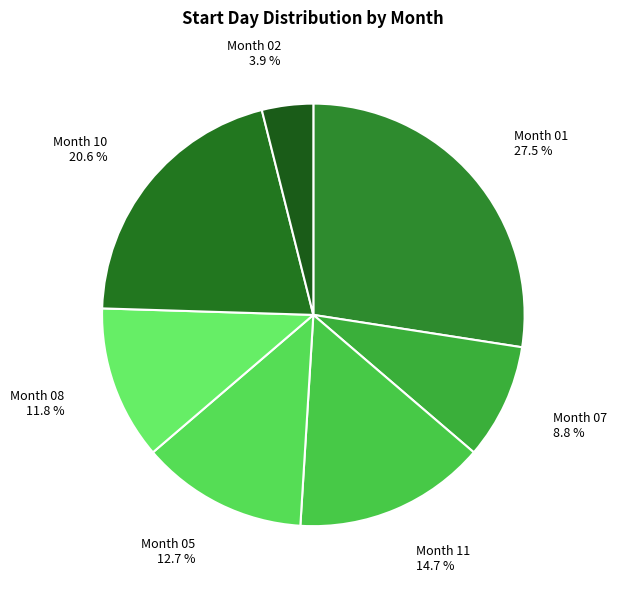

Do Month 08 11.8 % and Month 07 8.8 % together represent more than half of the pie?

No